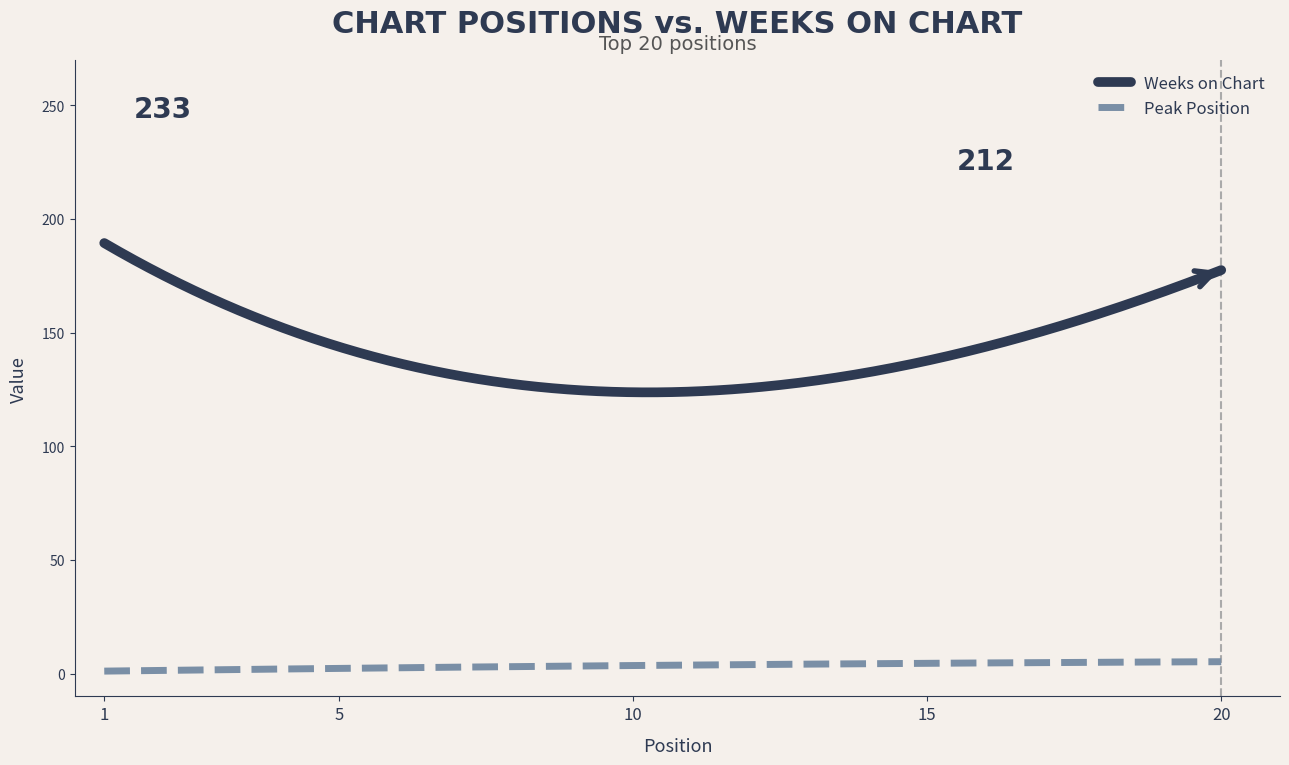

What is the greatest value displayed?

189.4